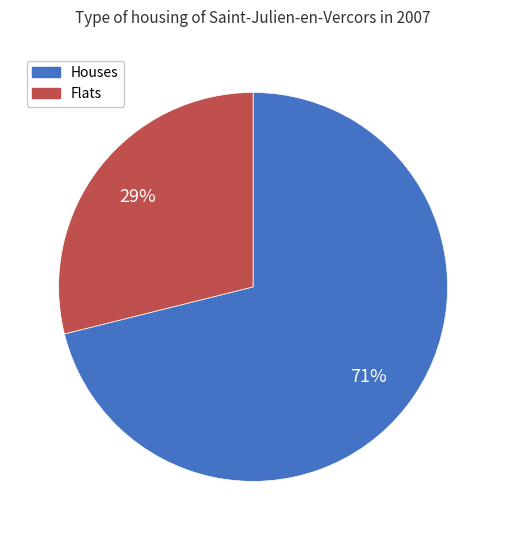

Which category has the biggest portion of the pie?

Houses